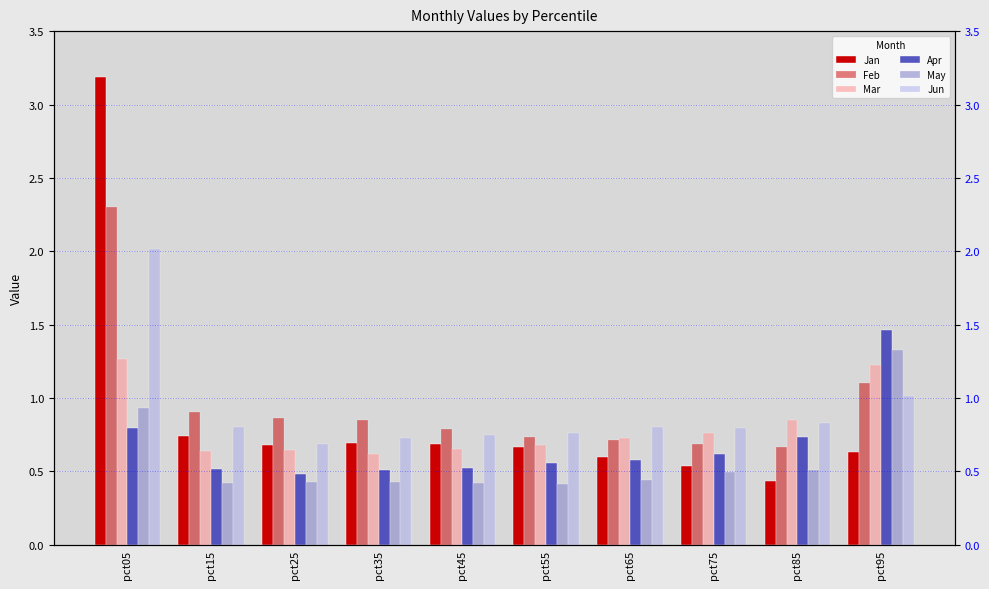

Does the chart contain stacked bars?

No